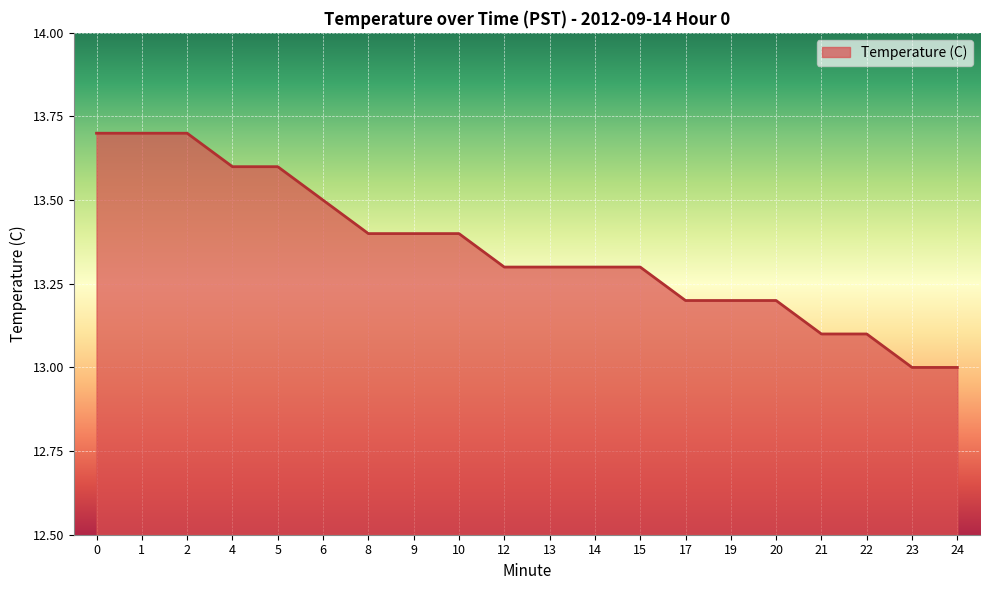

What is the ratio of the value at 0 to the value at 6?

1.0